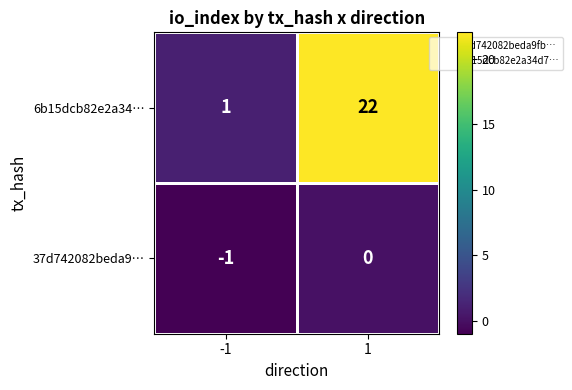

List the series in order of their overall mean, highest first.

6b15dcb82e2a34…, 37d742082beda9…